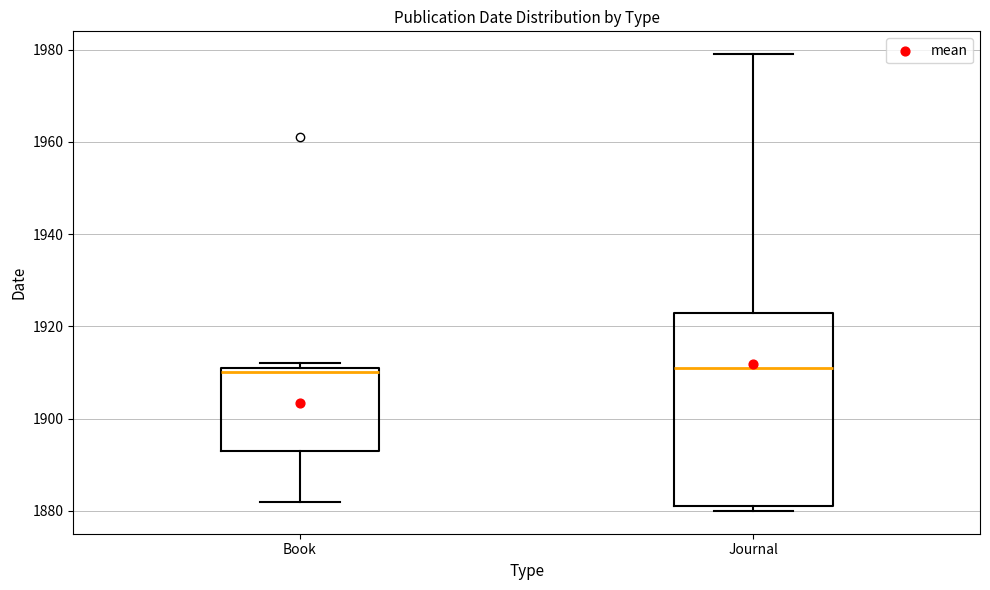

Where does the median line of the box for Book sit on the y-axis? The values are not printed on the chart, so give them approximately, as read against the axis.

1910